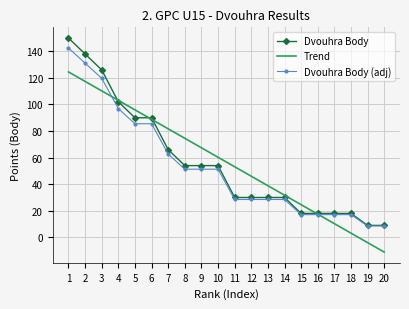

Rank the series by their maximum value, from highest to lowest.

Dvouhra Body, Dvouhra Body (adj), Trend